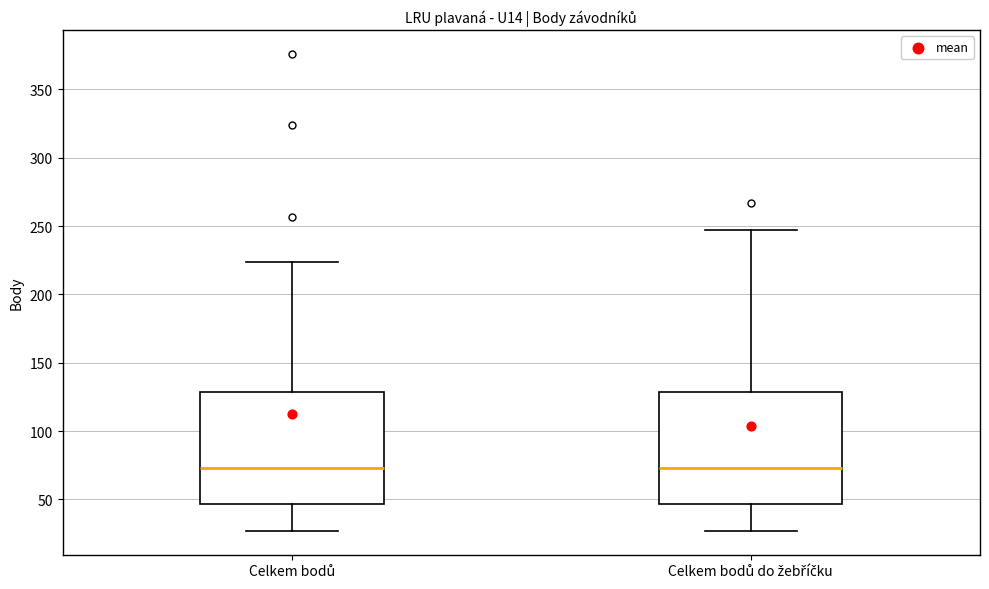

Reading left to right, transcribe this box plot: for each box, give where its median line is, the range the box spans, and where its two whiskers end, as read against the y-axis. The values are not printed on the chart, so give them approximately, as read against the axis.

Celkem bodů: median 75, box 45 to 130, whiskers 25 to 225
Celkem bodů do žebříčku: median 75, box 45 to 130, whiskers 25 to 245